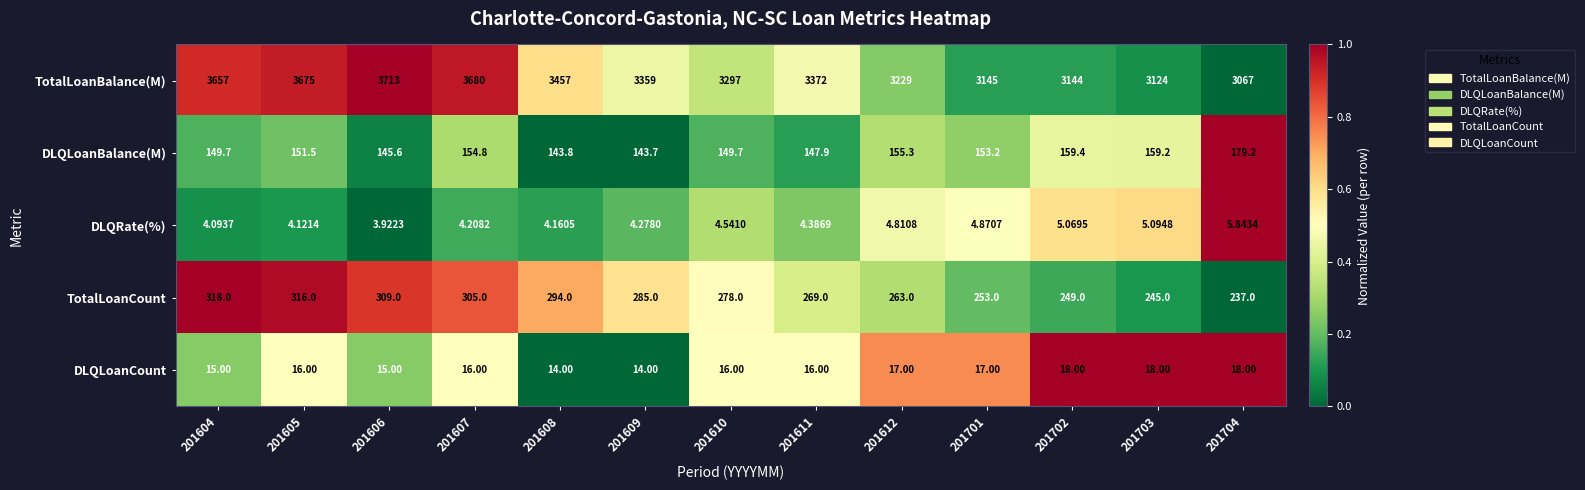

Which label corresponds to the largest value in the chart?

201606